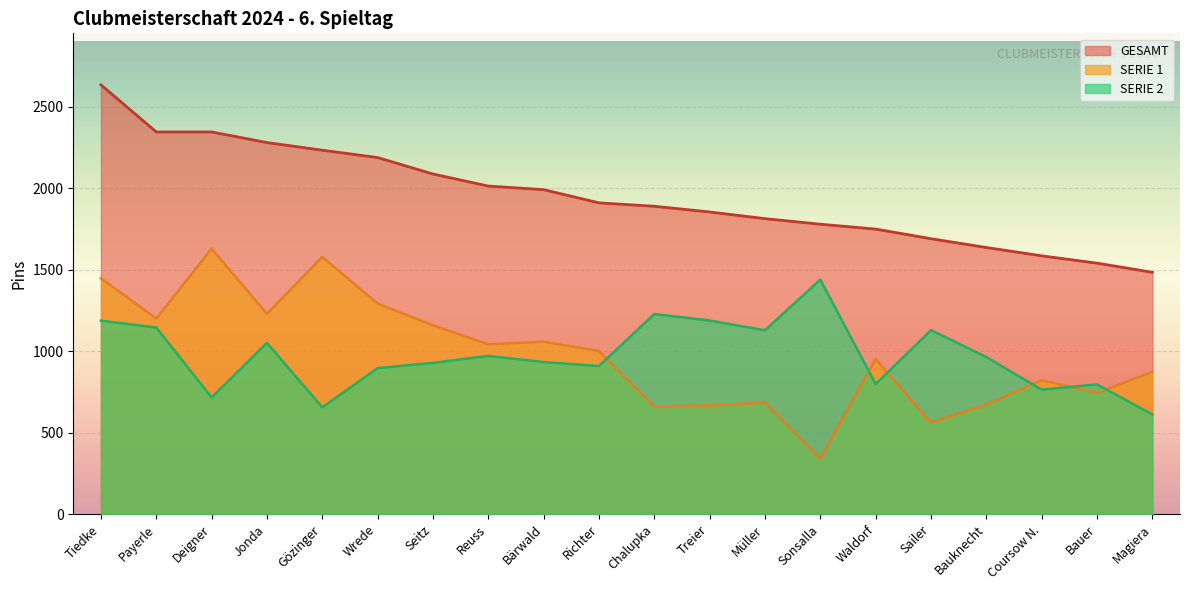

How many lines are shown in the chart?

3